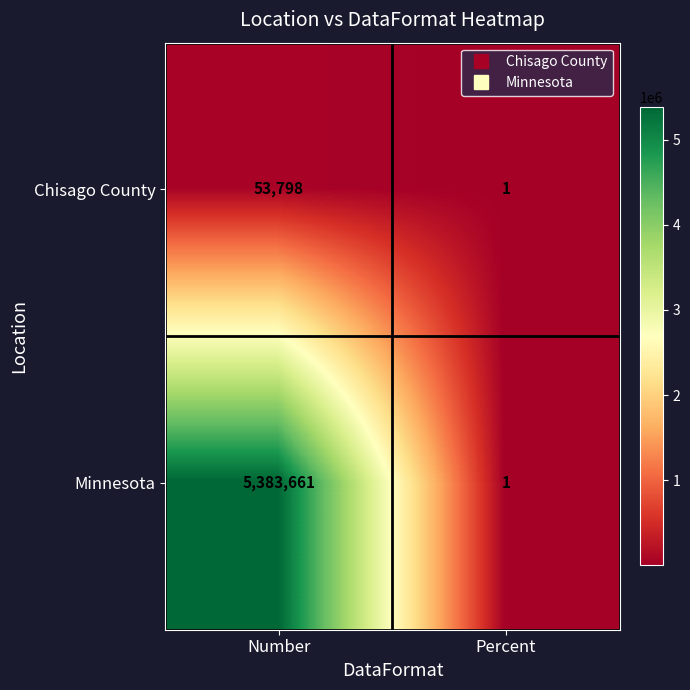

What is the difference between the maximum and minimum values in the Minnesota series?

5383660